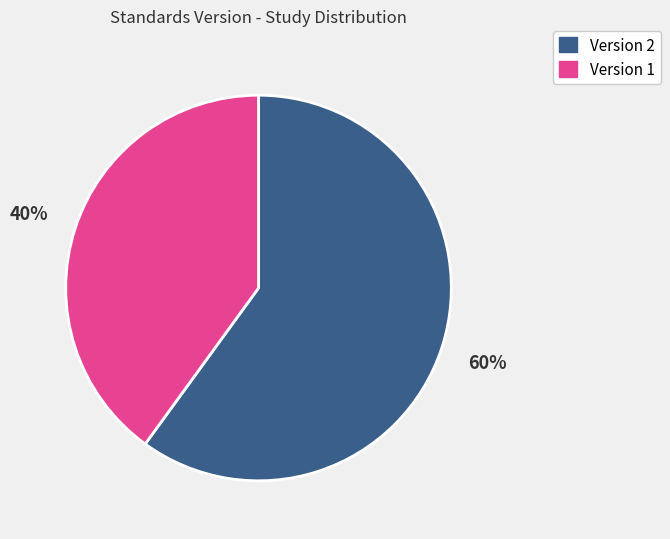

To the nearest percent, what is the difference between the largest and smallest slice percentages?

20%